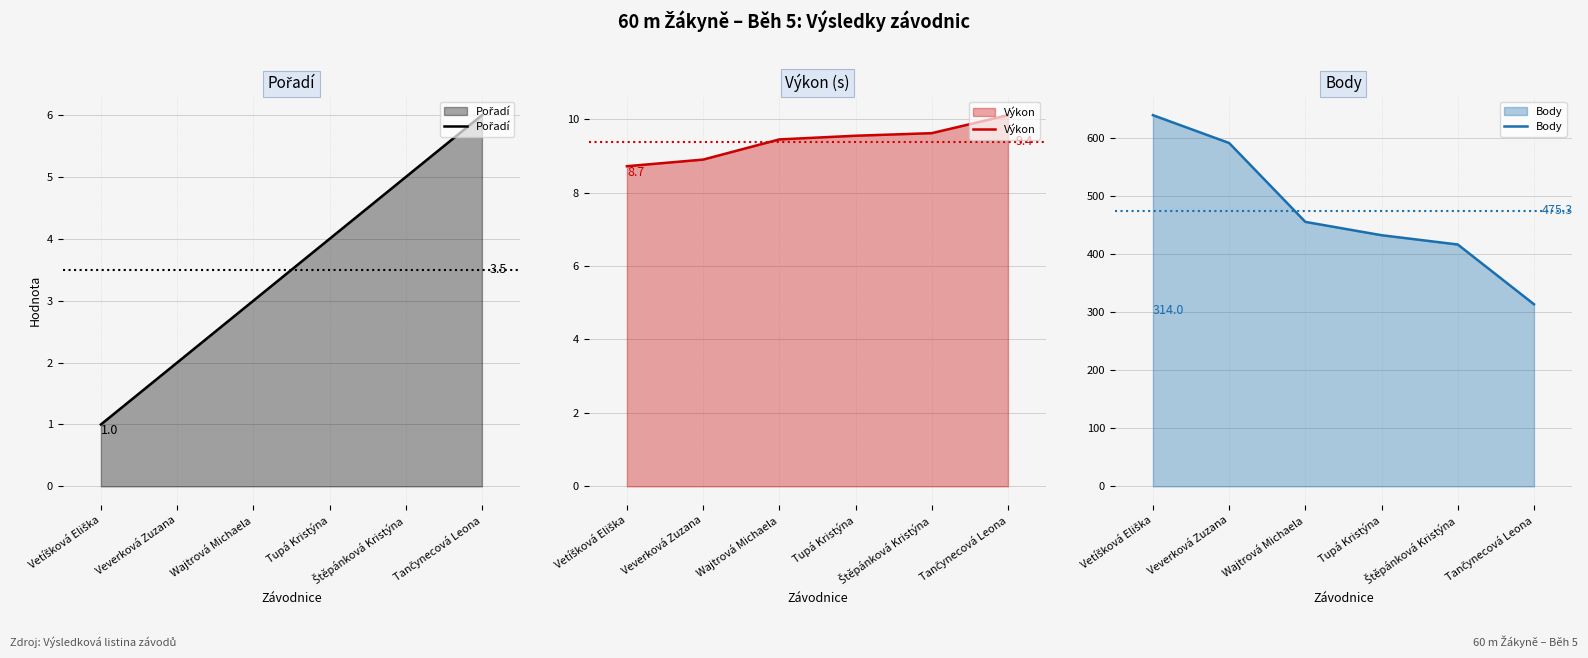

True or false: Body and Výkon intersect in this chart.

False